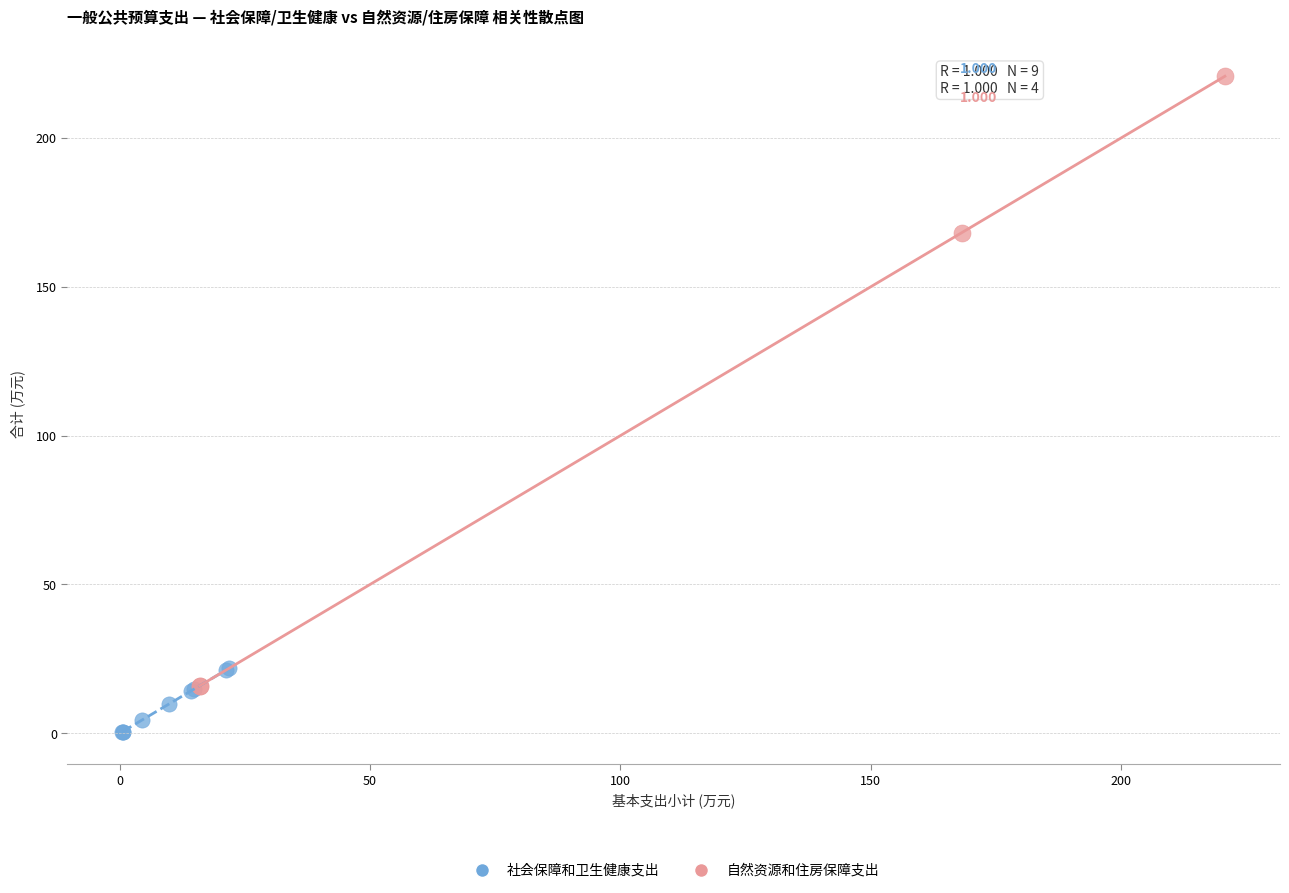

Which series has the largest Y range (max minus min)?

自然资源和住房保障支出